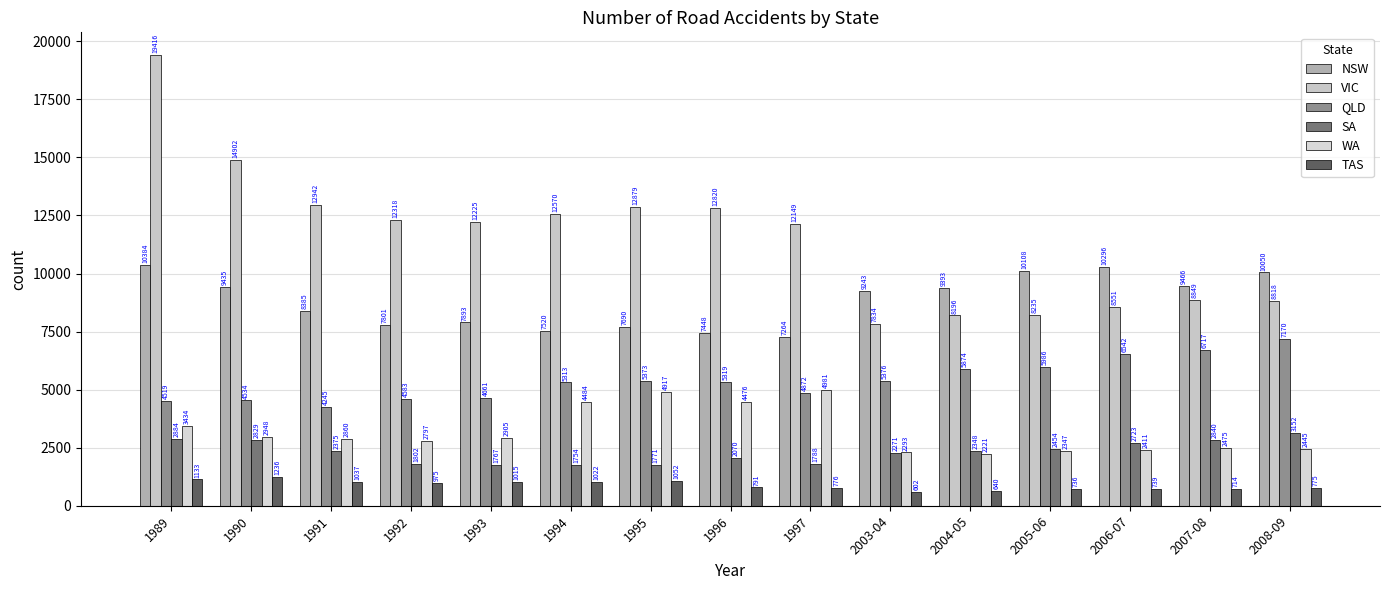

Reading left to right, transcribe all the data shown in this chart.

NSW: 1989=10384	1990=9435	1991=8385	1992=7801	1993=7893	1994=7520	1995=7690	1996=7448	1997=7264	2003-04=9243	2004-05=9393	2005-06=10108	2006-07=10296	2007-08=9466	2008-09=10050
VIC: 1989=19416	1990=14902	1991=12942	1992=12318	1993=12225	1994=12570	1995=12879	1996=12820	1997=12149	2003-04=7834	2004-05=8196	2005-06=8235	2006-07=8551	2007-08=8849	2008-09=8818
QLD: 1989=4519	1990=4534	1991=4245	1992=4583	1993=4661	1994=5313	1995=5373	1996=5319	1997=4872	2003-04=5376	2004-05=5874	2005-06=5986	2006-07=6542	2007-08=6717	2008-09=7170
SA: 1989=2884	1990=2829	1991=2375	1992=1802	1993=1767	1994=1754	1995=1771	1996=2070	1997=1788	2003-04=2271	2004-05=2348	2005-06=2454	2006-07=2723	2007-08=2840	2008-09=3152
WA: 1989=3434	1990=2948	1991=2860	1992=2797	1993=2905	1994=4484	1995=4917	1996=4476	1997=4981	2003-04=2293	2004-05=2221	2005-06=2347	2006-07=2411	2007-08=2475	2008-09=2445
TAS: 1989=1133	1990=1236	1991=1037	1992=975	1993=1015	1994=1022	1995=1052	1996=791	1997=776	2003-04=602	2004-05=640	2005-06=736	2006-07=739	2007-08=714	2008-09=775